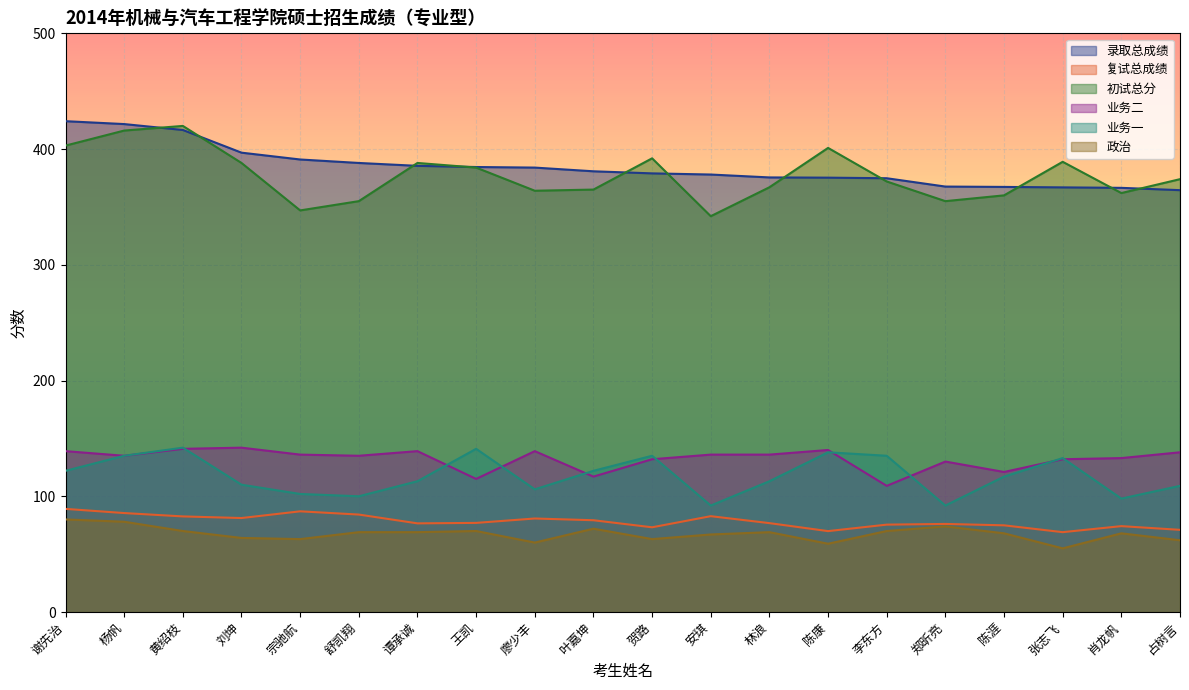

The 录取总成绩 series shows 385.5 at 谭承诚. True or false?

True